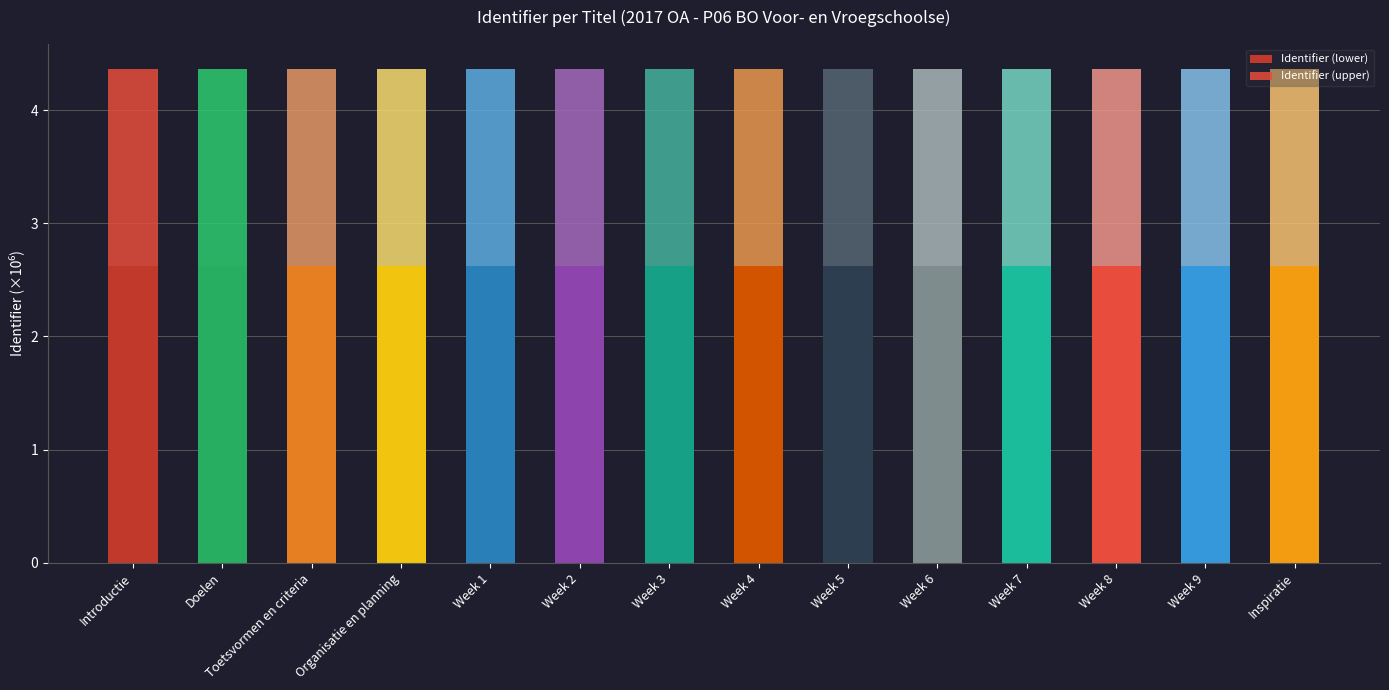

How many bars are there in total?

14